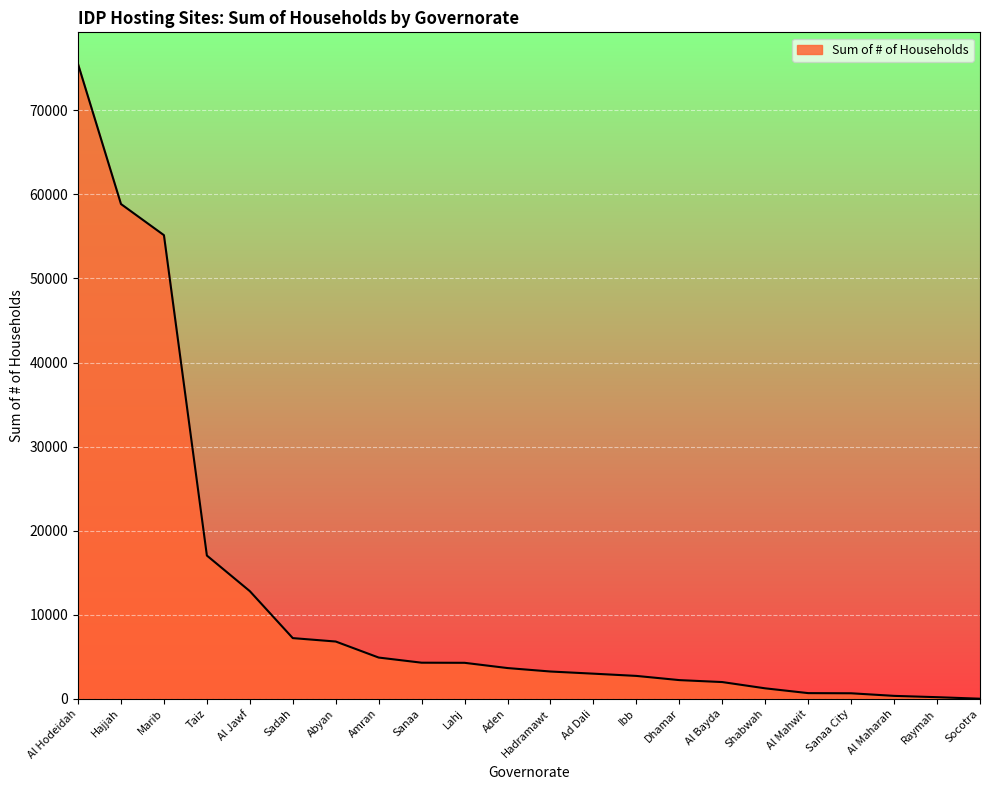

What is the maximum value shown in the chart?

75500